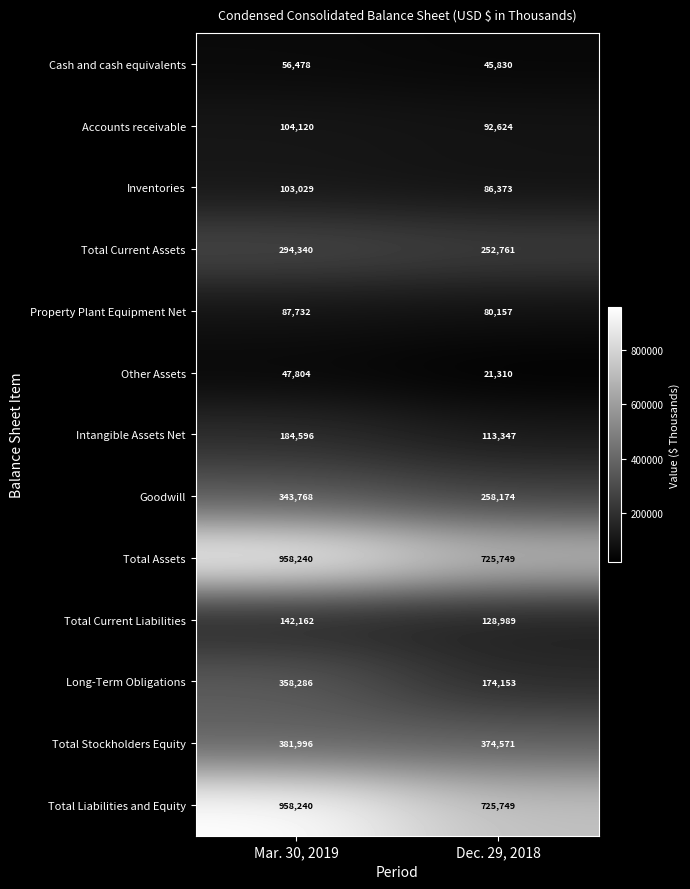

Reading left to right, extract all data points from this chart.

Cash and cash equivalents: 56478	45830
Accounts receivable: 104120	92624
Inventories: 103029	86373
Total Current Assets: 294340	252761
Property Plant Equipment Net: 87732	80157
Other Assets: 47804	21310
Intangible Assets Net: 184596	113347
Goodwill: 343768	258174
Total Assets: 958240	725749
Total Current Liabilities: 142162	128989
Long-Term Obligations: 358286	174153
Total Stockholders Equity: 381996	374571
Total Liabilities and Equity: 958240	725749